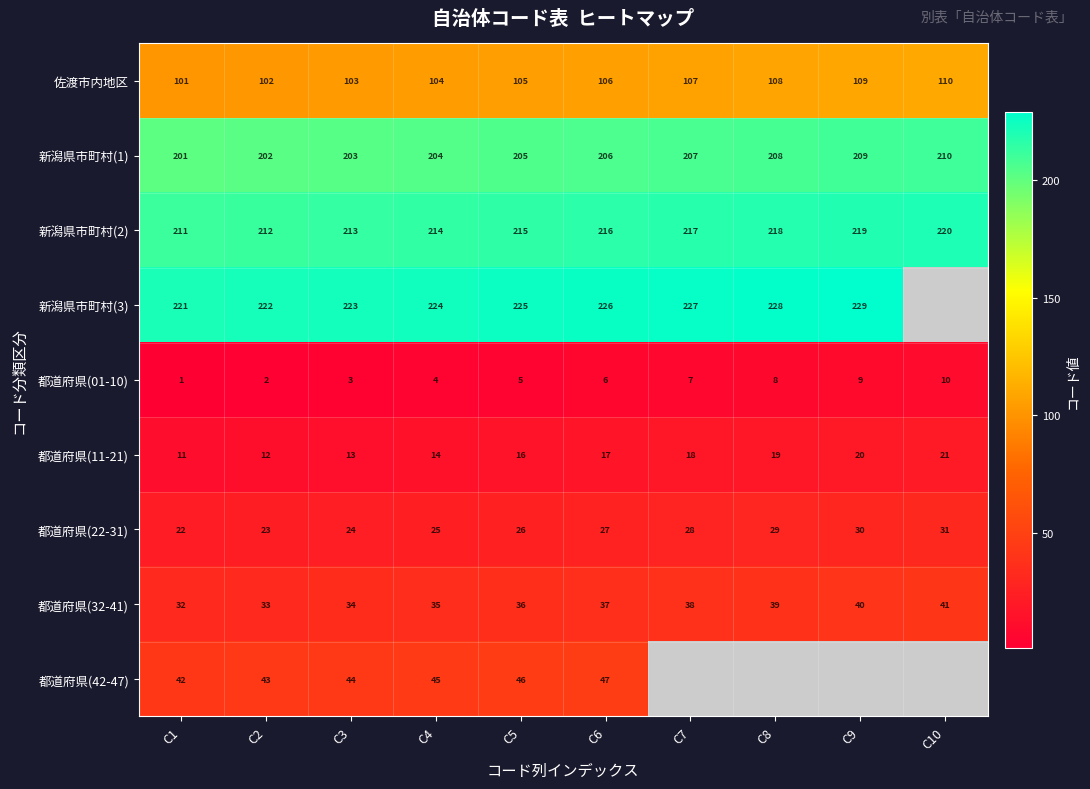

List the labels in order of 都道府県(22-31) value, largest first.

C10, C9, C8, C7, C6, C5, C4, C3, C2, C1